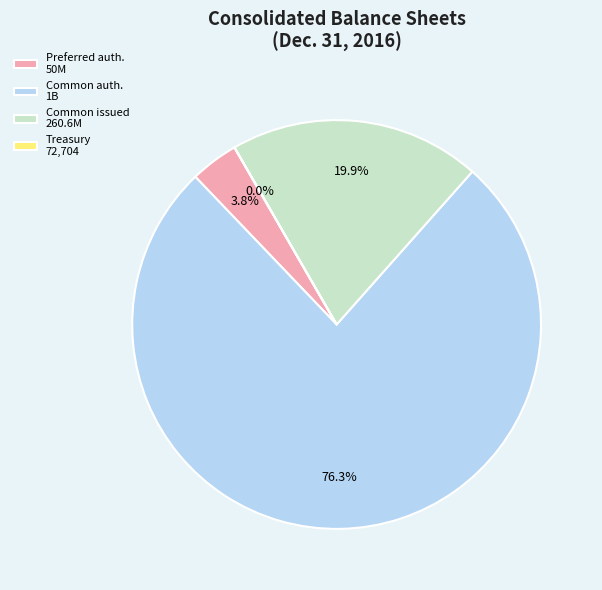

What is the ratio of the value at Common issued 260.6M to the value at Common auth. 1B?

0.3